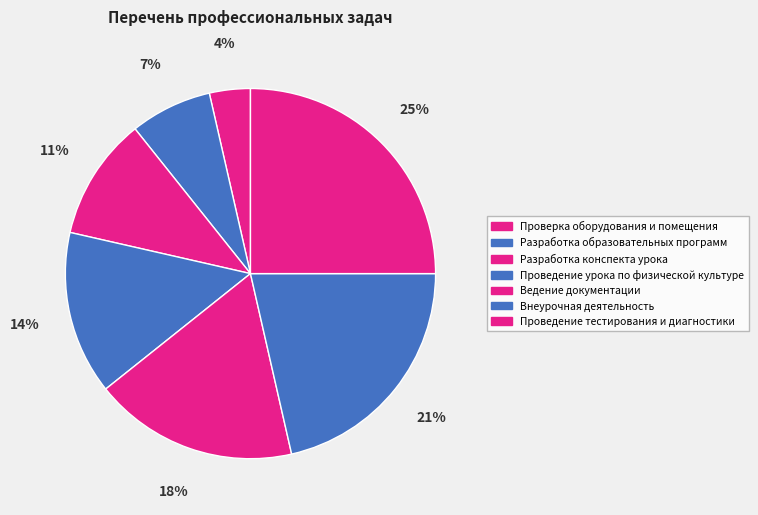

What percentage is NOT represented by Проведение урока по физической культуре?

85.7%